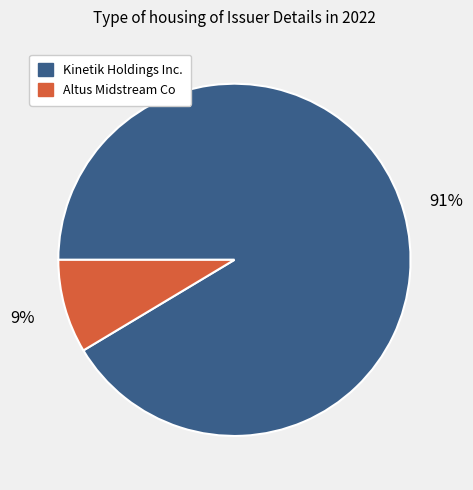

Is Kinetik Holdings Inc. the majority of the pie?

Yes